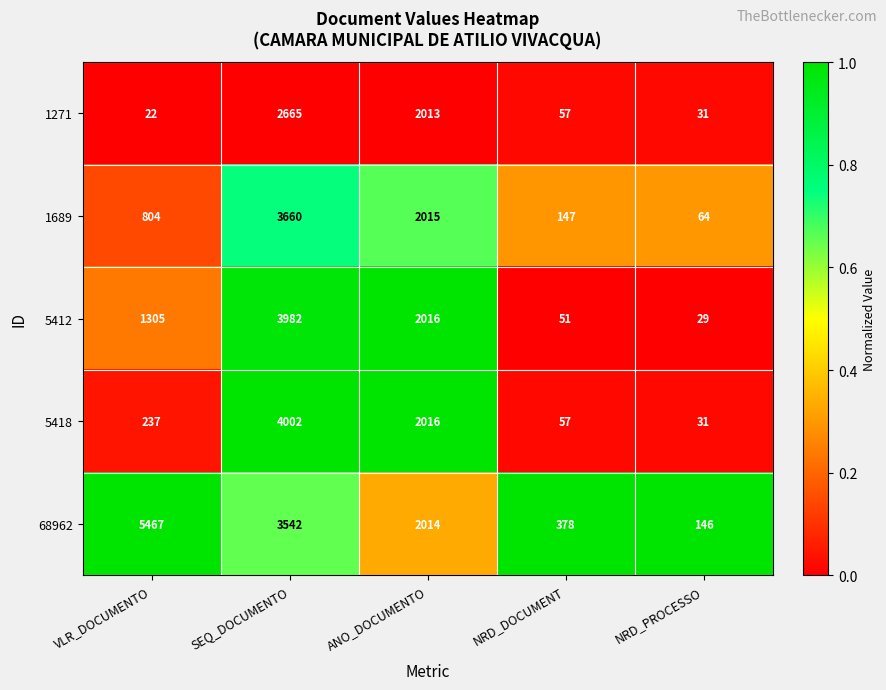

Reading left to right, extract all data points from this chart.

1271: 22	2665	2013	57	31
1689: 804	3660	2015	147	64
5412: 1305	3982	2016	51	29
5418: 237	4002	2016	57	31
68962: 5467	3542	2014	378	146